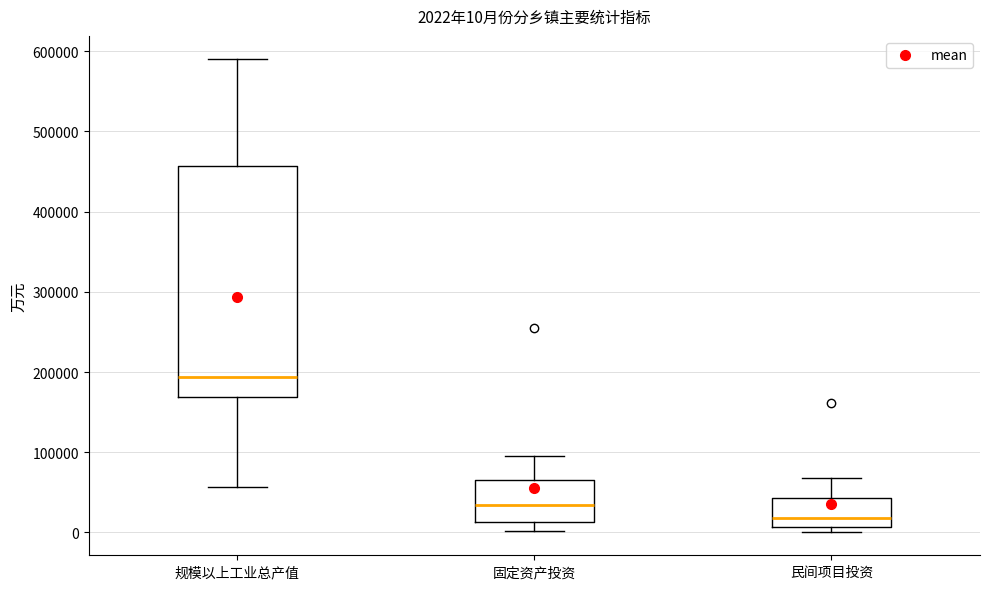

Which box has the highest median line?

规模以上工业总产值